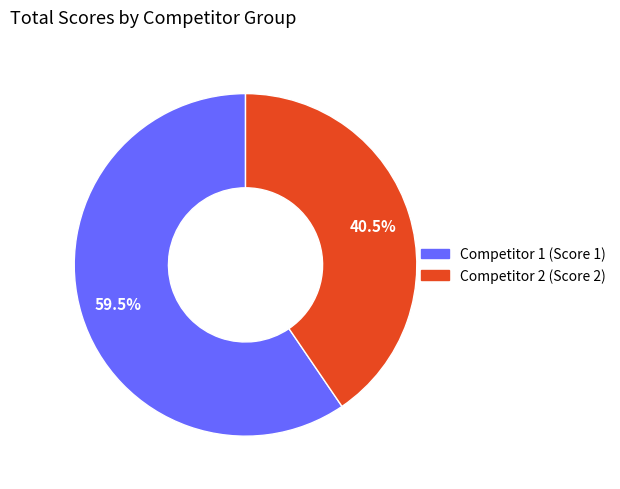

To the nearest percent, what is the difference between the largest and smallest slice percentages?

19%